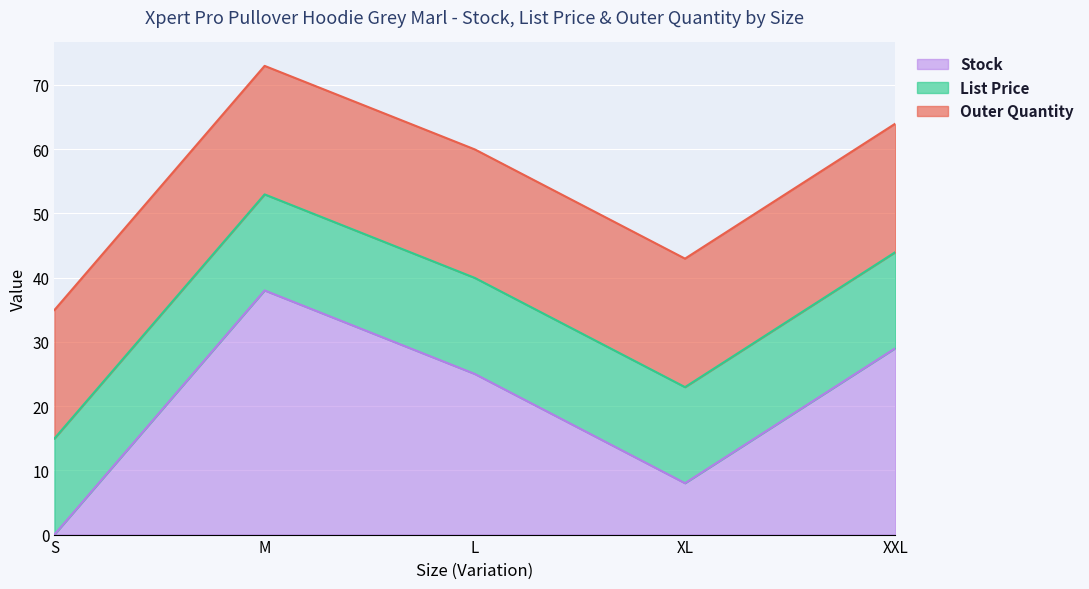

What is the sum of all Outer Quantity values?

100.0